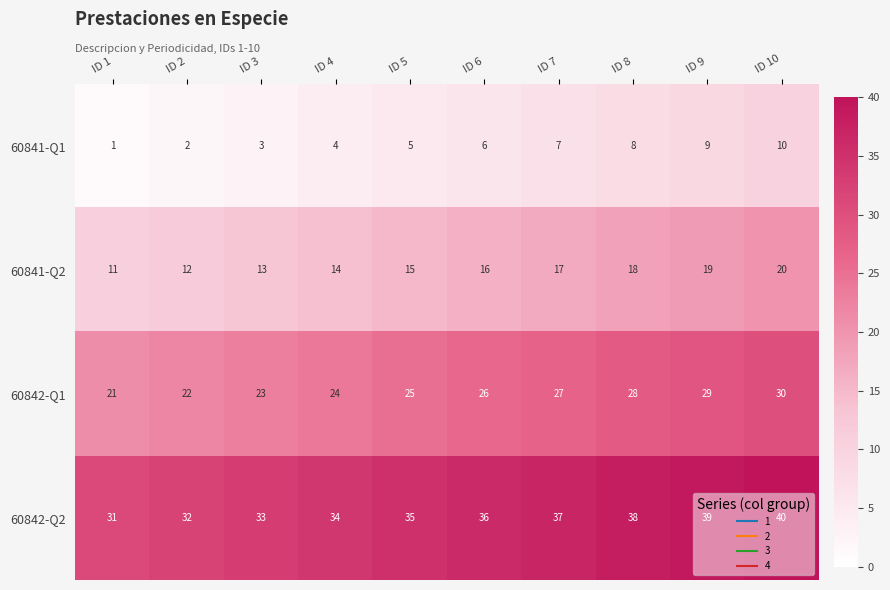

How many series are shown in this chart?

4